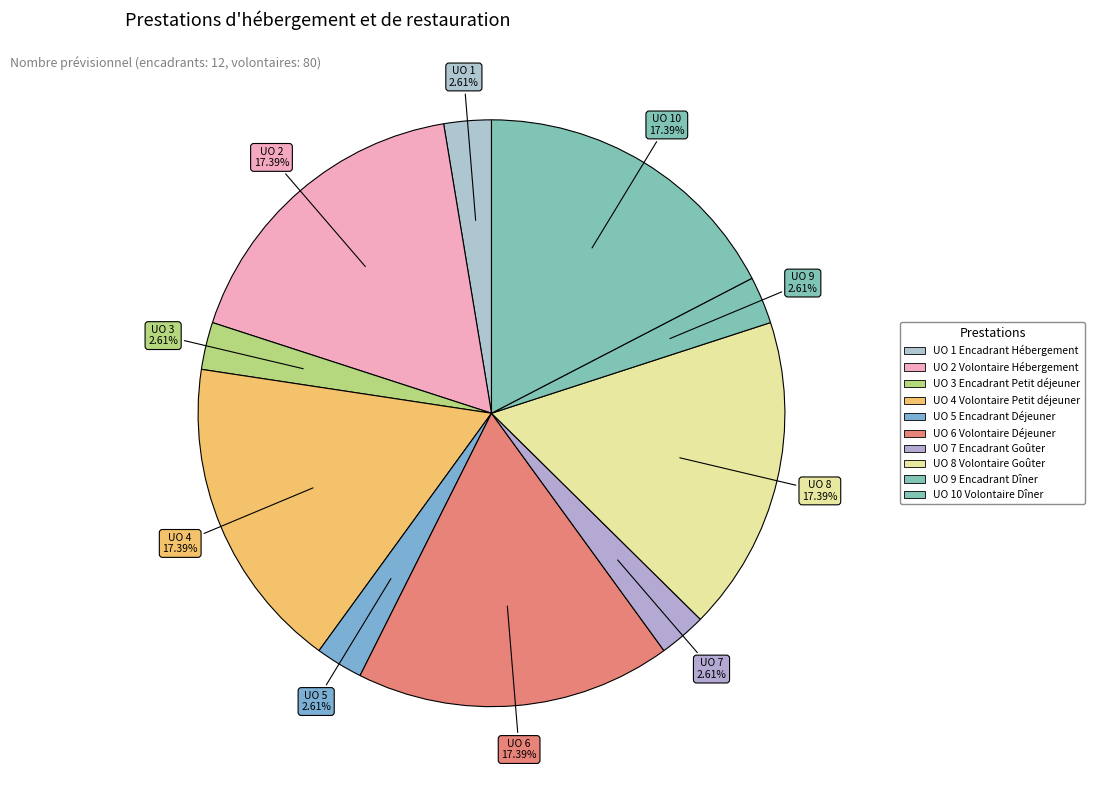

Do UO 1 Encadrant Hébergement and UO 8 Volontaire Goûter together represent more than half of the pie?

No